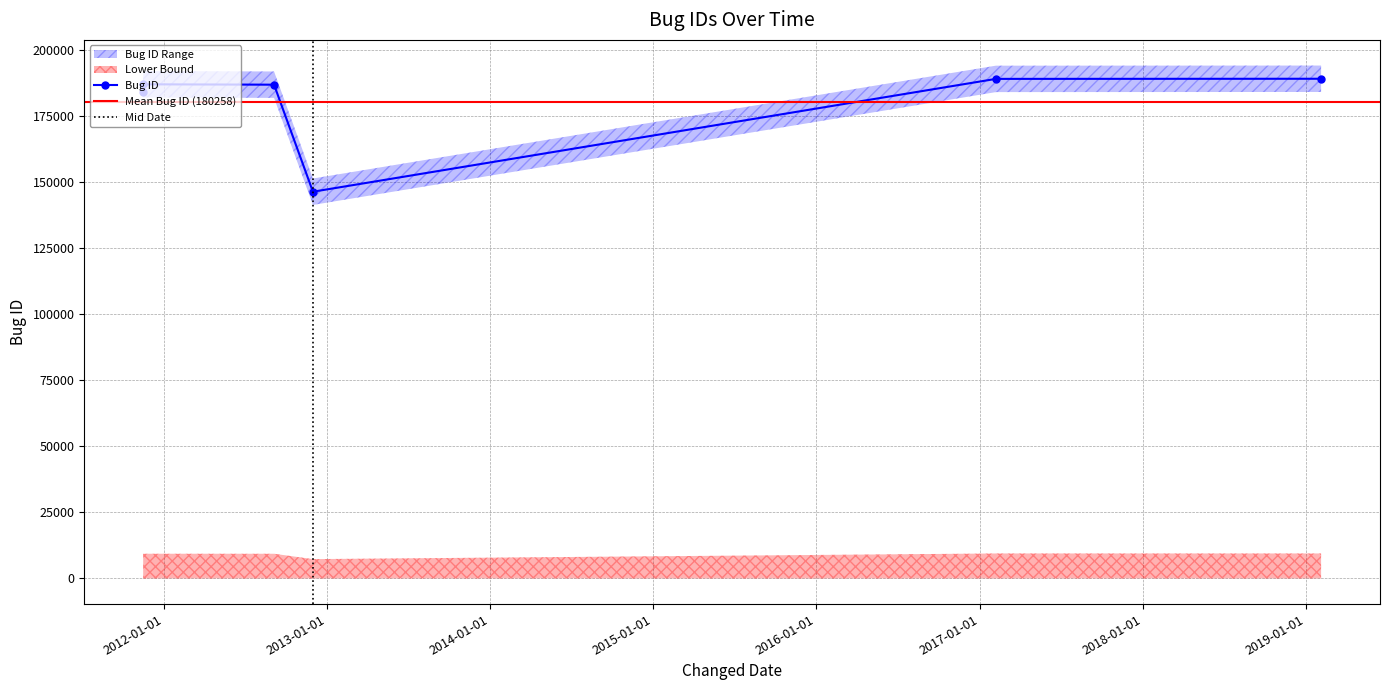

What is the difference between the maximum and minimum values?

42723